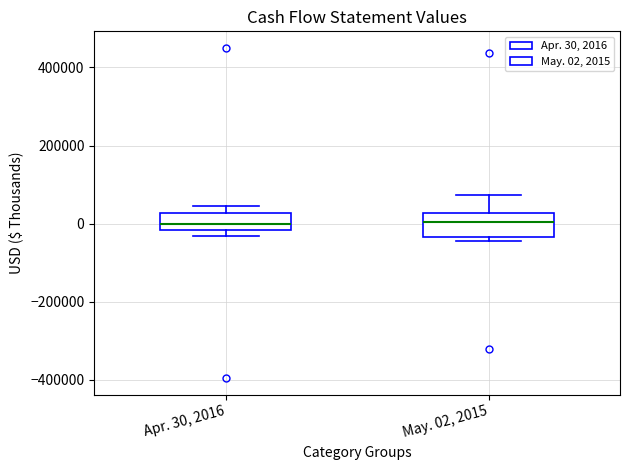

Where is the upper edge of the box for Apr. 30, 2016 on the y-axis? The values are not printed on the chart, so give them approximately, as read against the axis.

20000